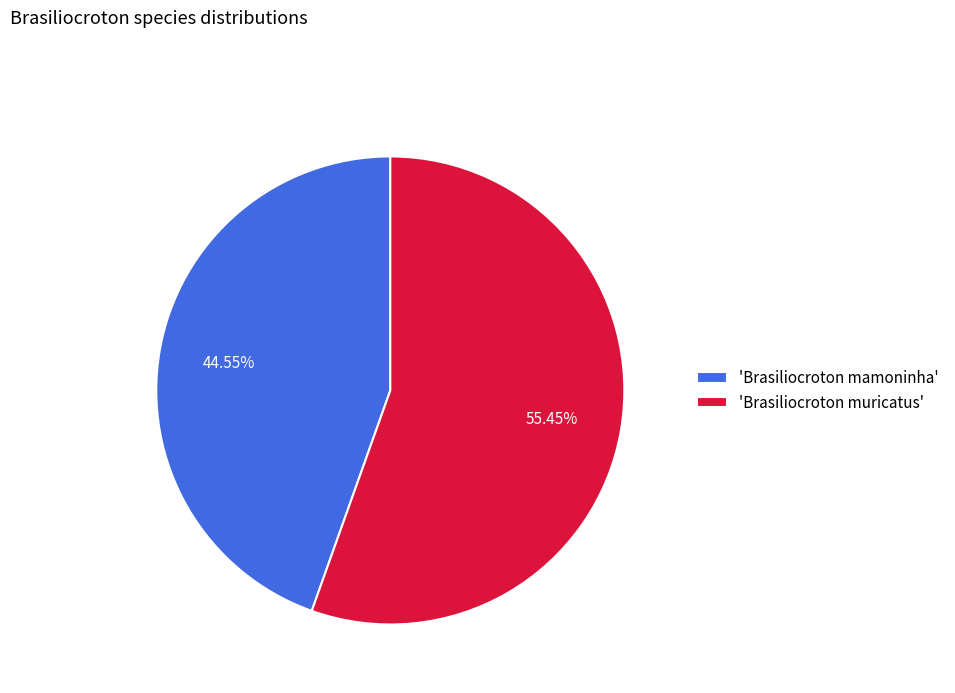

Rank the categories by value from lowest to highest.

'Brasiliocroton mamoninha', 'Brasiliocroton muricatus'